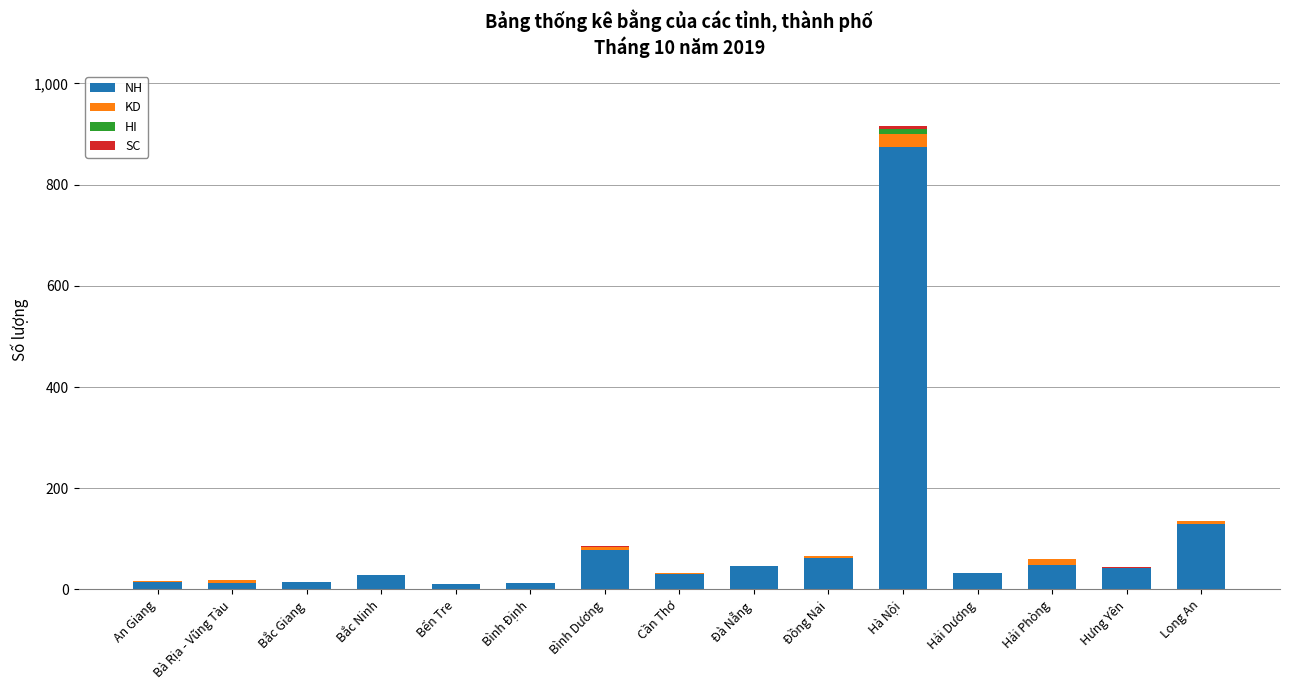

How many distinct data groups are displayed?

4